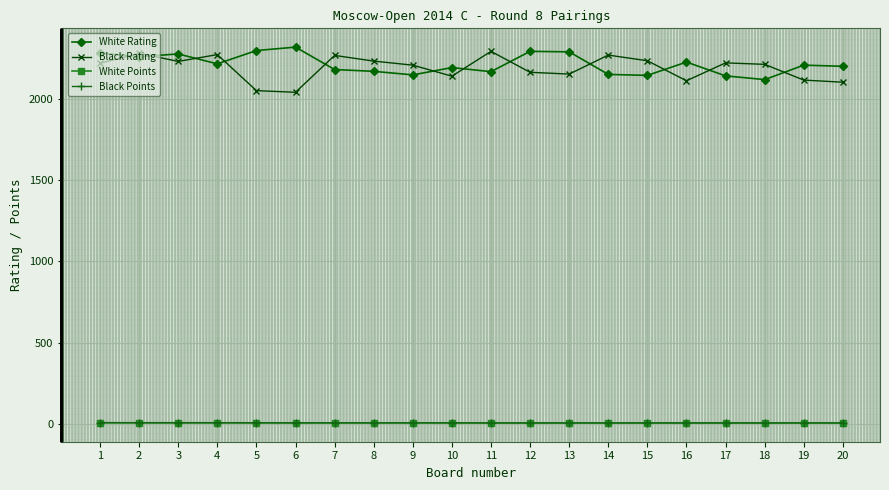

True or false: White Points and White Rating intersect in this chart.

False